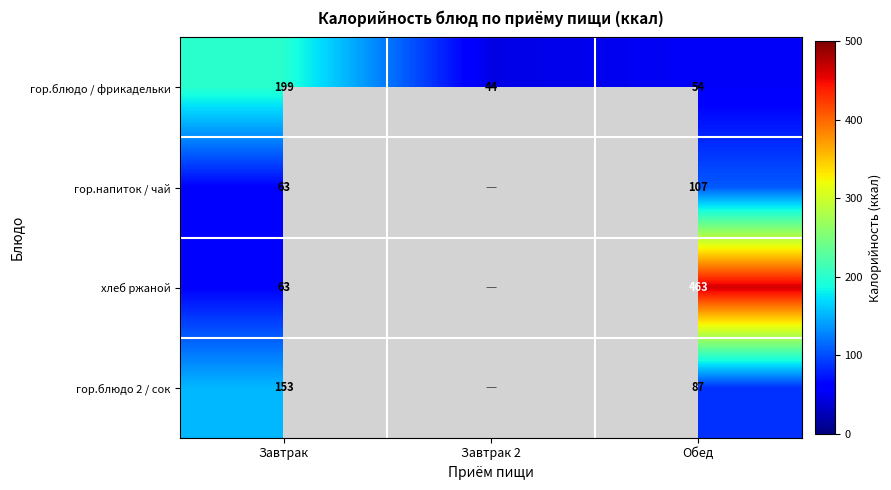

Between Завтрак and Обед, which series saw the biggest shift?

хлеб ржаной